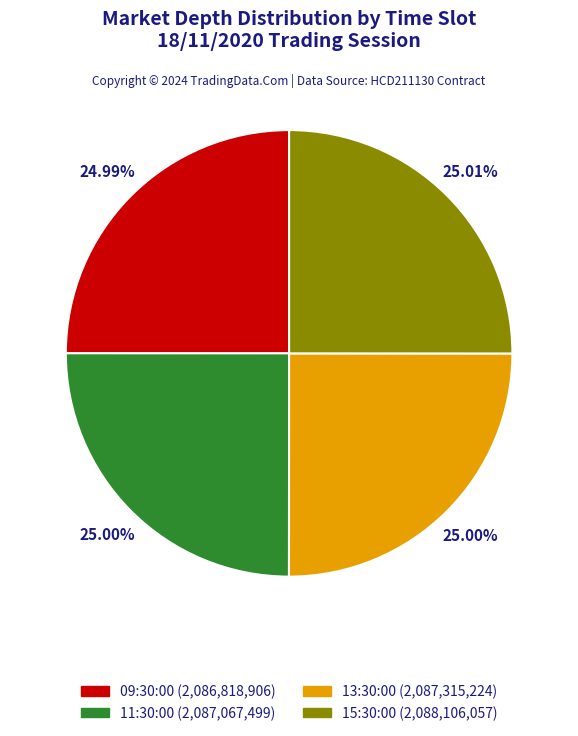

Is it true that 15:30:00 is 25% of the pie?

True